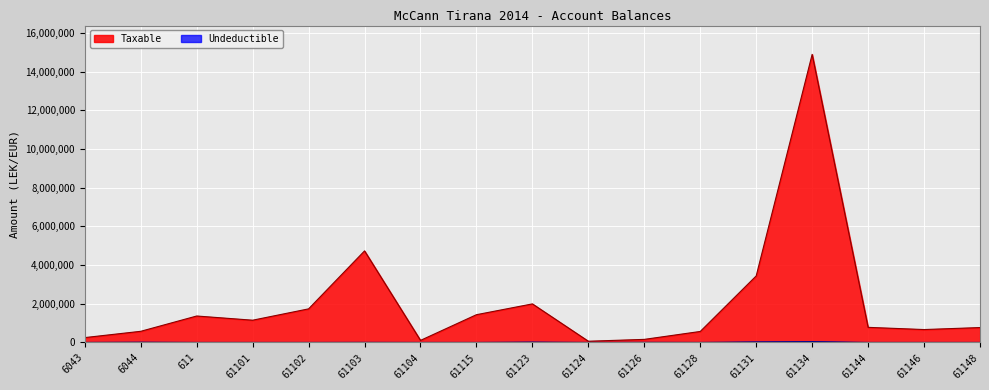

Is the value of Taxable at 61104 greater than the value of Undeductible at 61131?

Yes